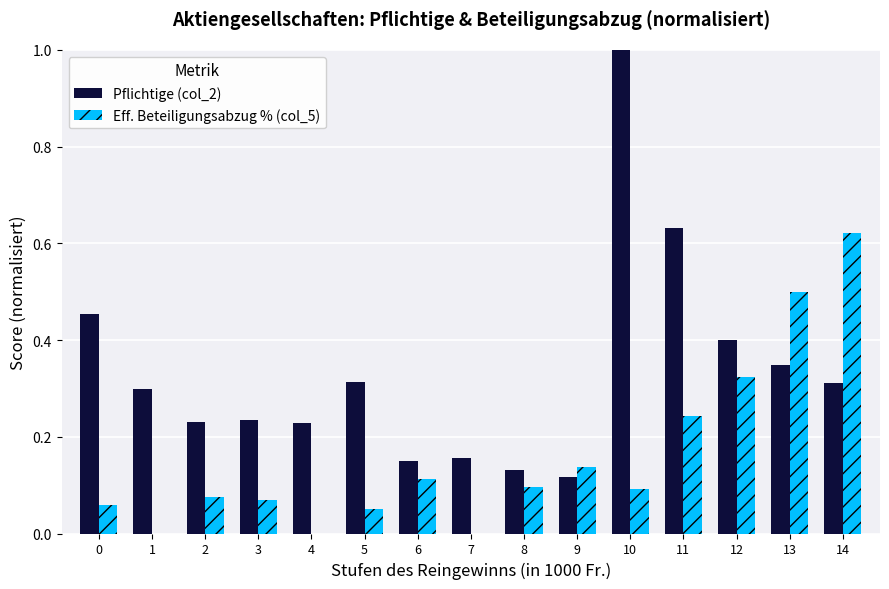

At which category is the sum across all series the highest?

10